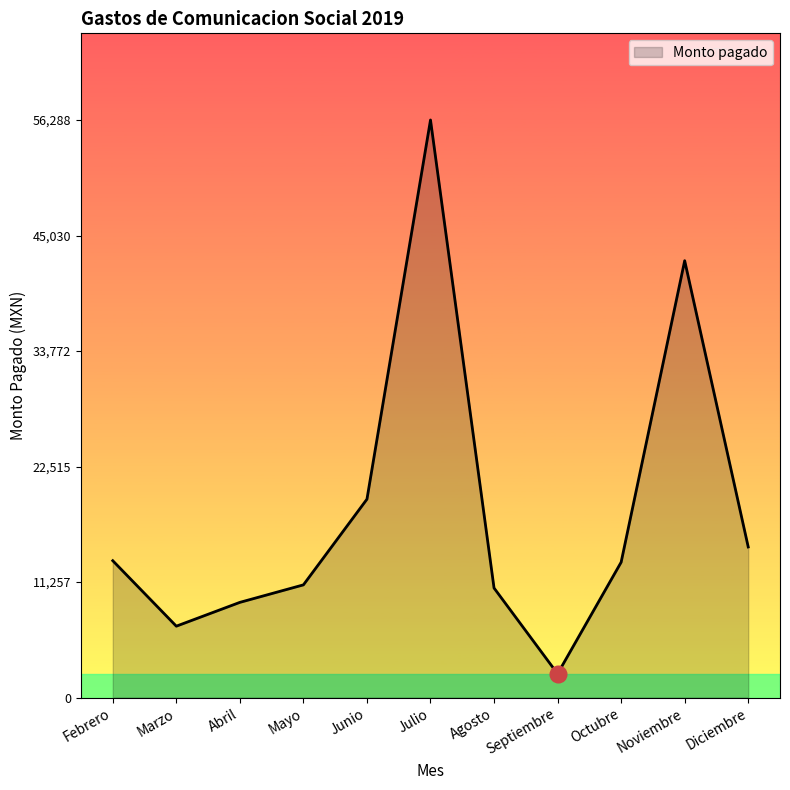

At which category does the chart reach its minimum across all series?

Septiembre